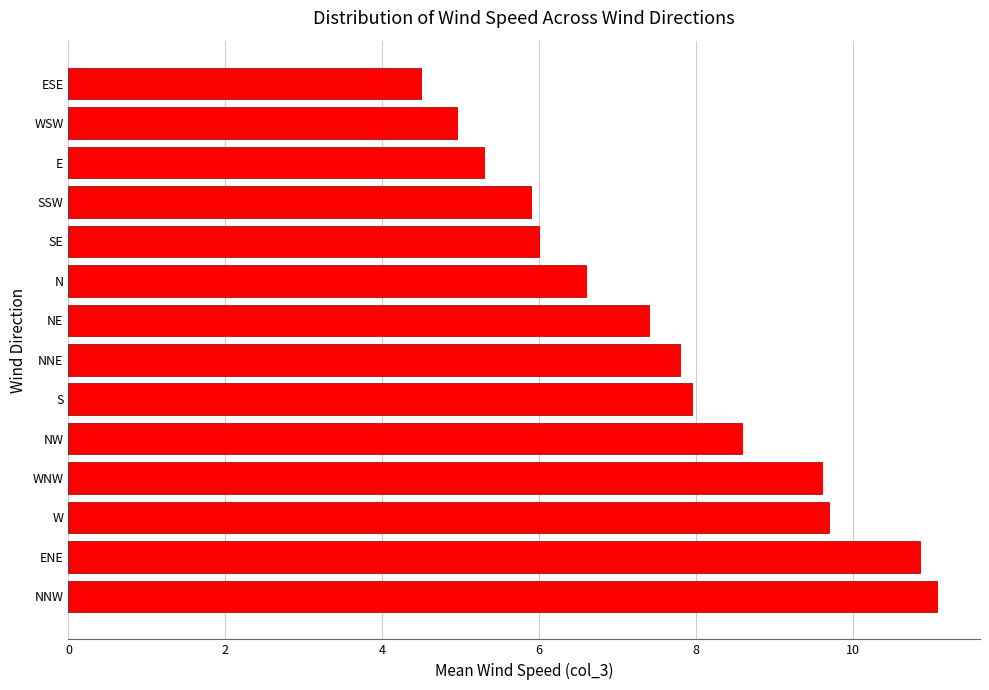

What is the average value?

7.6